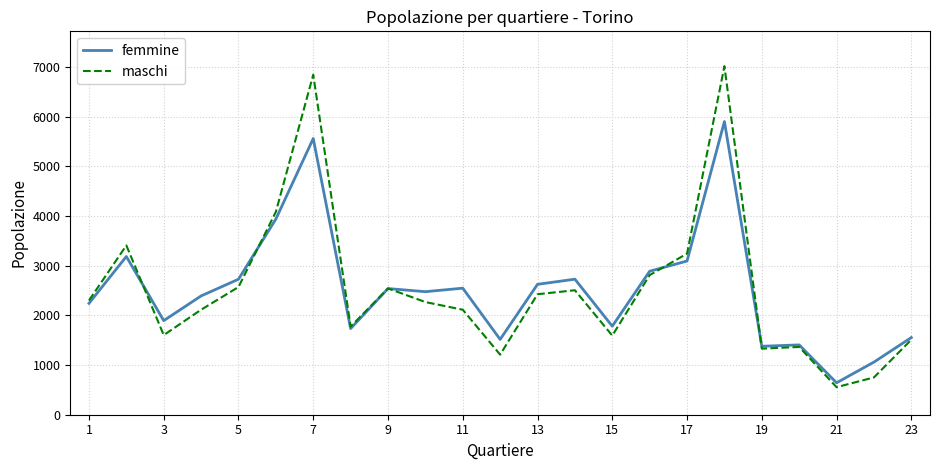

Which series has the largest range (max minus min)?

maschi